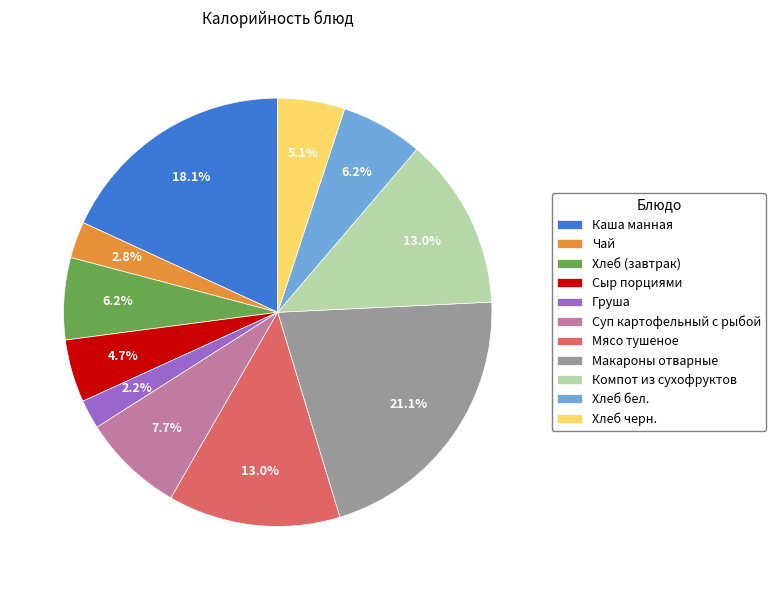

What percentage is NOT represented by Хлеб бел.?

93.8%